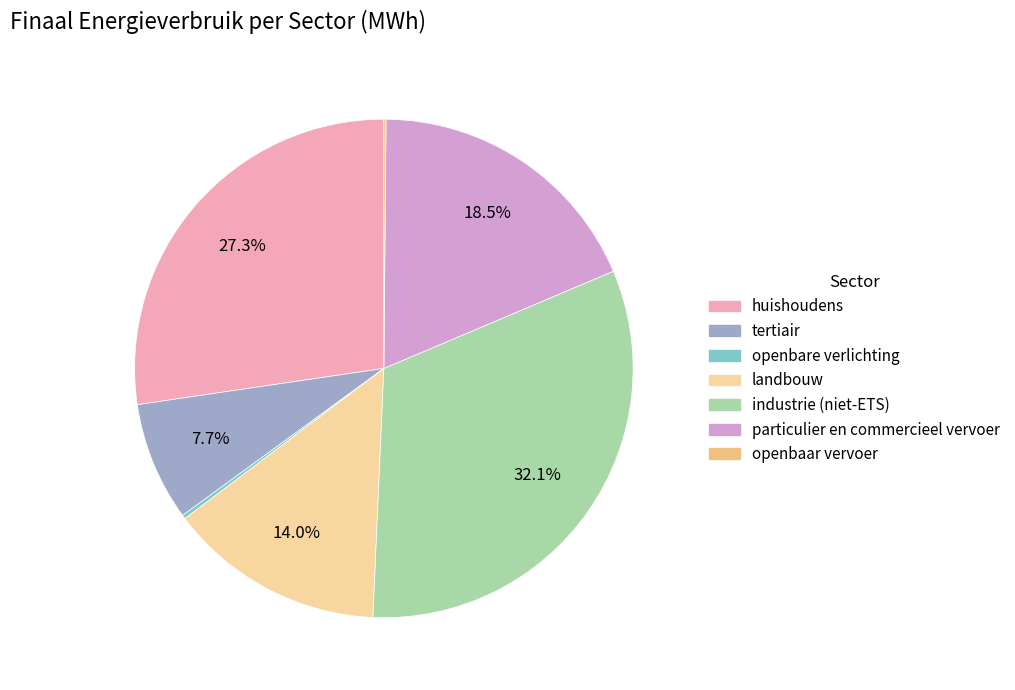

How many segments does this pie chart have?

7